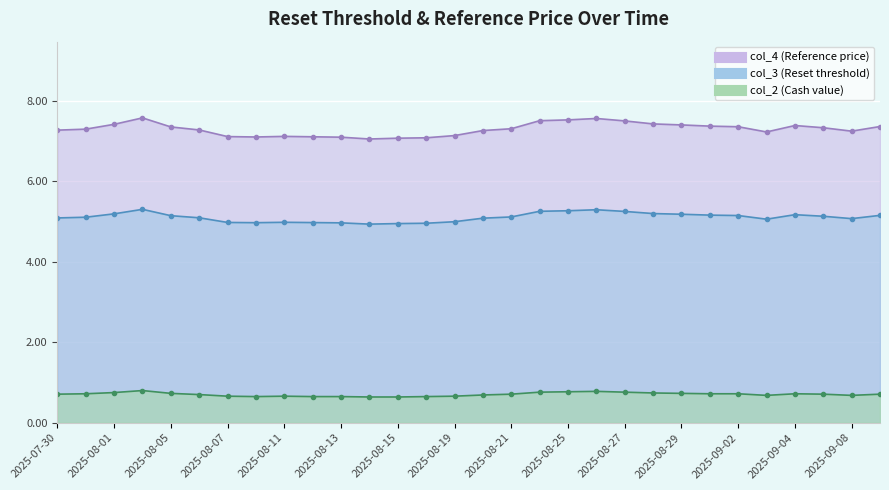

What are all the series names shown in the legend?

col_2, col_3, col_4